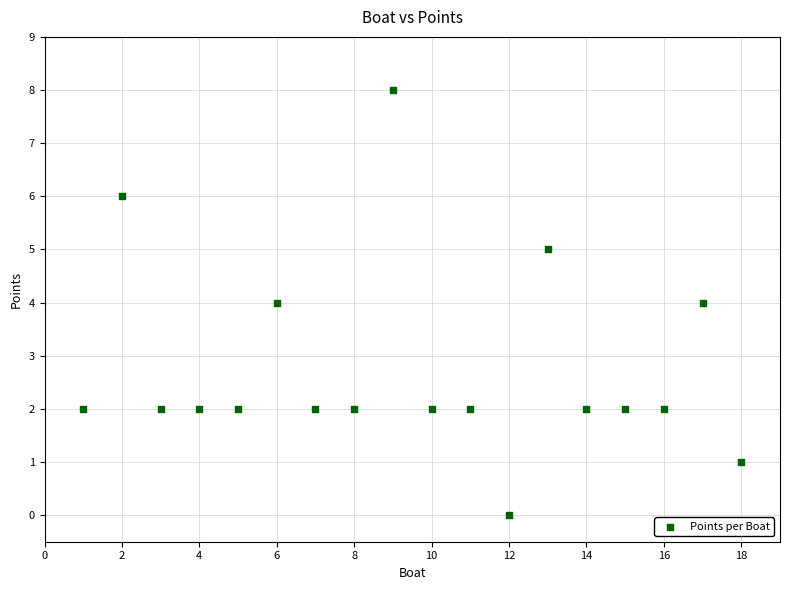

What is the range of Y values (max minus min)?

8